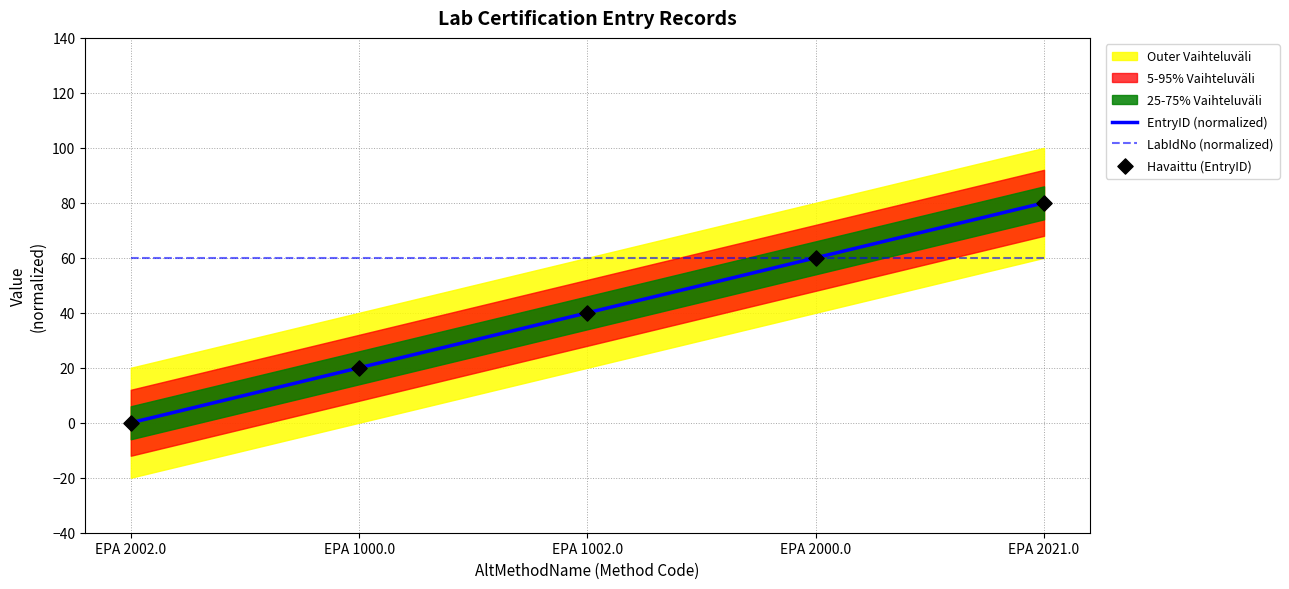

Is the value of LabIdNo (normalized) at EPA 2021.0 greater than the value of Havaittu (EntryID) at EPA 2000.0?

No